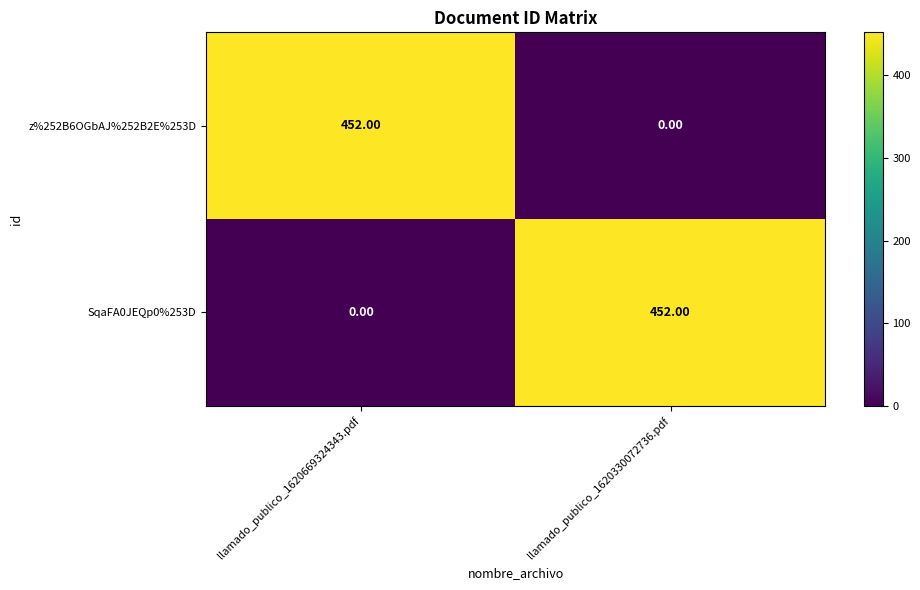

At llamado_publico_1620669324343.pdf, list the series in order from largest to smallest.

z%252B6OGbAJ%252B2E%253D, SqaFA0JEQp0%253D